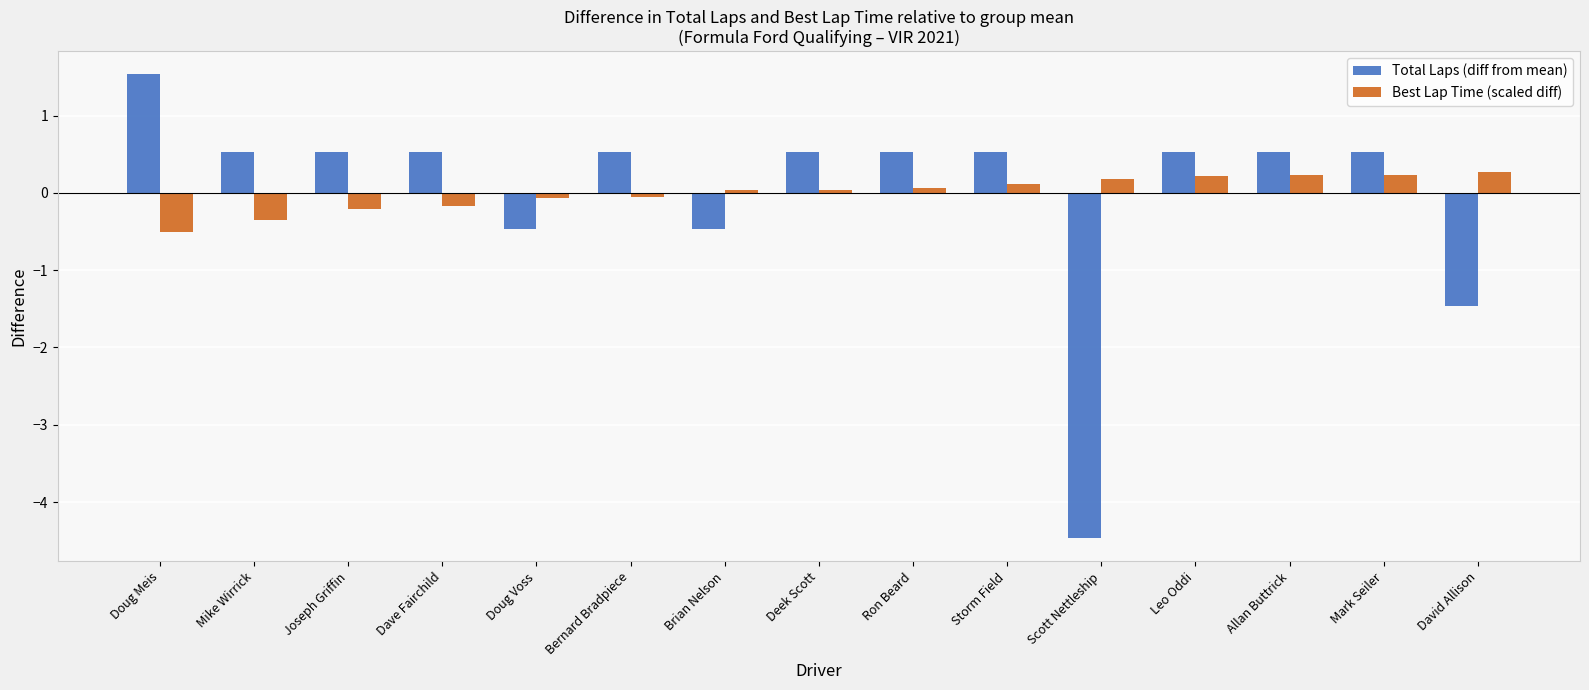

How many bars are there in each group?

2